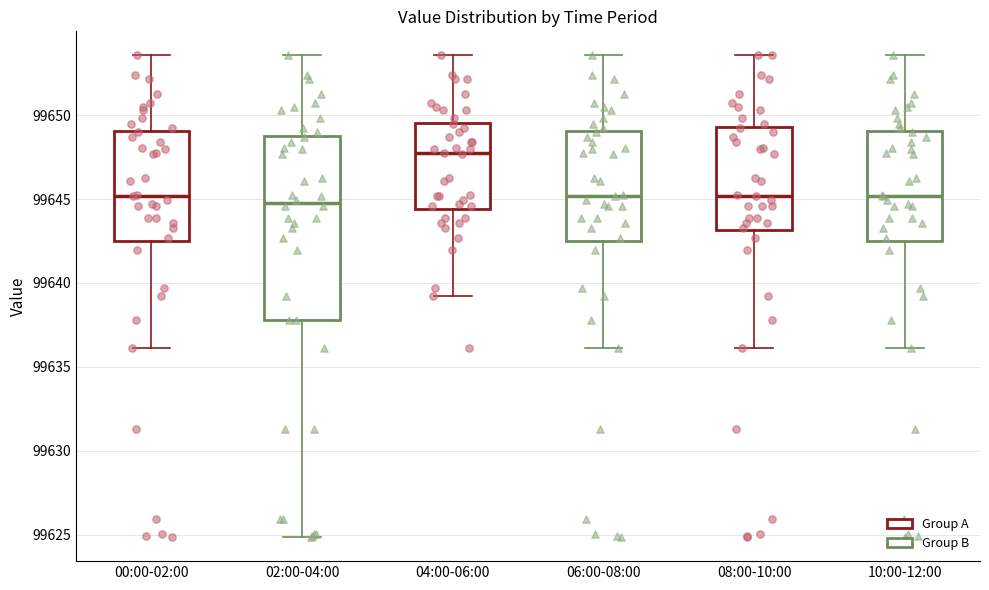

Which box is the tallest, from its lower edge to its upper edge?

02:00-04:00